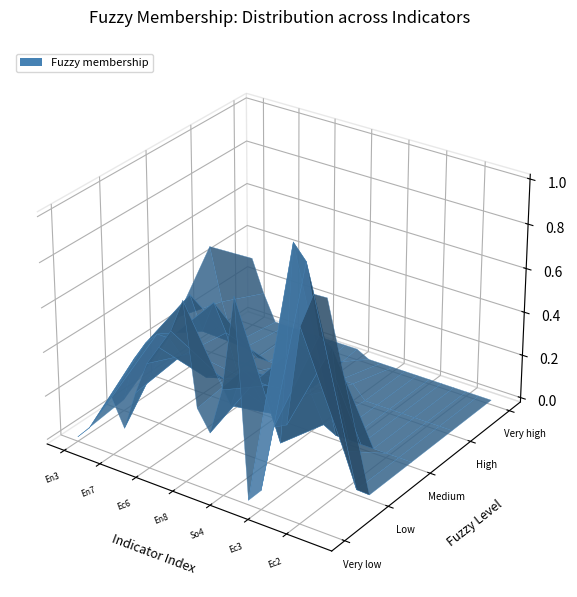

Reading left to right, transcribe all the data shown in this chart.

Very low: En3=0.0	So7=0.1	So2=0.2	En7=0.2	Ec4=0.1	Ec5=0.3	Ec6=0.5	En5=0.5	En6=0.6	En8=0.8	So5=0.3	So6=0.2	So4=0.5	So3=0.9	En4=0.0	Ec3=0.1	En2=0.4	En1=0.4	Ec2=0.8	Ec1=1.0	So1=1.0
Low: En3=0.0	So7=0.2	So2=0.3	En7=0.4	Ec4=0.4	Ec5=0.3	Ec6=0.4	En5=0.3	En6=0.3	En8=0.2	So5=0.4	So6=0.3	So4=0.3	So3=0.1	En4=1.0	Ec3=0.9	En2=0.6	En1=0.6	Ec2=0.2	Ec1=0.0	So1=0.0
Medium: En3=0.2	So7=0.3	So2=0.4	En7=0.3	Ec4=0.4	Ec5=0.3	Ec6=0.1	En5=0.1	En6=0.0	En8=0.0	So5=0.2	So6=0.4	So4=0.2	So3=0.0	En4=0.0	Ec3=0.0	En2=0.0	En1=0.0	Ec2=0.0	Ec1=0.0	So1=0.0
High: En3=0.5	So7=0.2	So2=0.1	En7=0.1	Ec4=0.0	Ec5=0.0	Ec6=0.0	En5=0.0	En6=0.0	En8=0.0	So5=0.1	So6=0.1	So4=0.1	So3=0.0	En4=0.0	Ec3=0.0	En2=0.0	En1=0.0	Ec2=0.0	Ec1=0.0	So1=0.0
Very high: En3=0.3	So7=0.2	So2=0.0	En7=0.0	Ec4=0.0	Ec5=0.0	Ec6=0.0	En5=0.0	En6=0.0	En8=0.0	So5=0.0	So6=0.0	So4=0.0	So3=0.0	En4=0.0	Ec3=0.0	En2=0.0	En1=0.0	Ec2=0.0	Ec1=0.0	So1=0.0